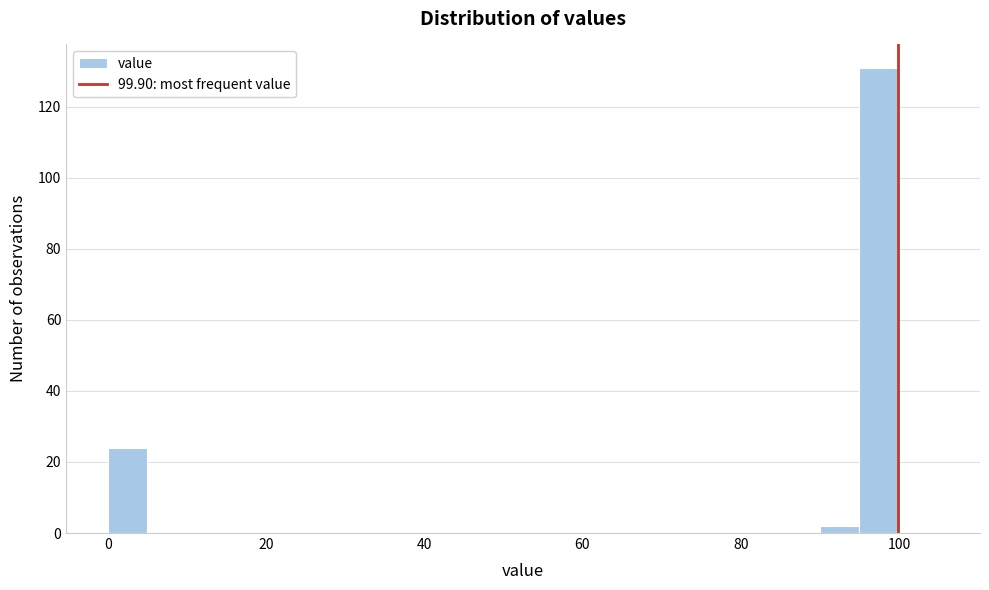

Around what value on the x-axis is the tallest bar? Give the approximate position of its centre, as read against the axis.

98